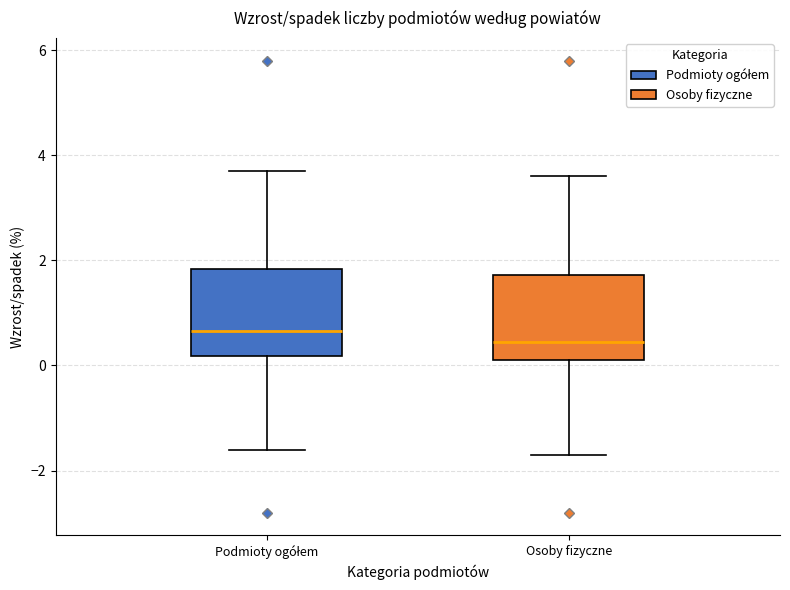

Where does the lower whisker of the box for Podmioty ogółem end on the y-axis? The values are not printed on the chart, so give them approximately, as read against the axis.

-1.6